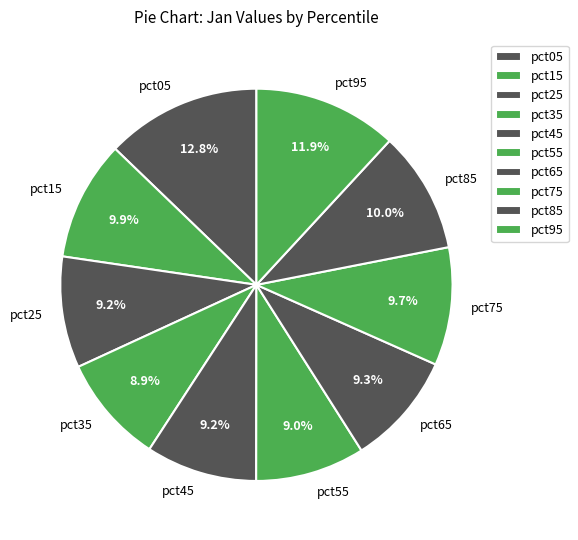

To the nearest percent, what percentage of the pie is pct85?

10%